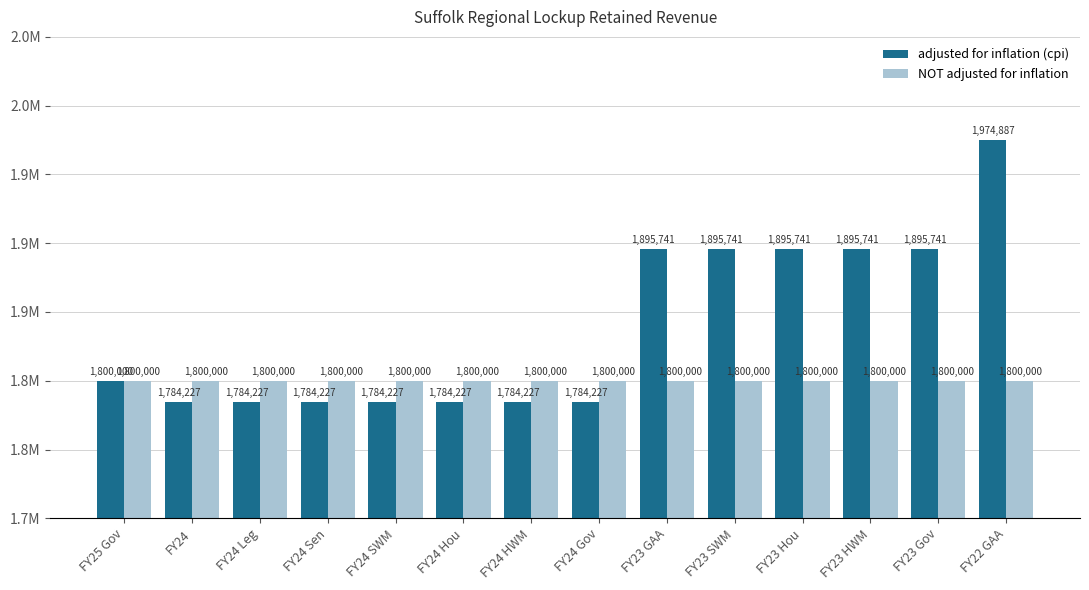

Does the chart contain any negative values?

No